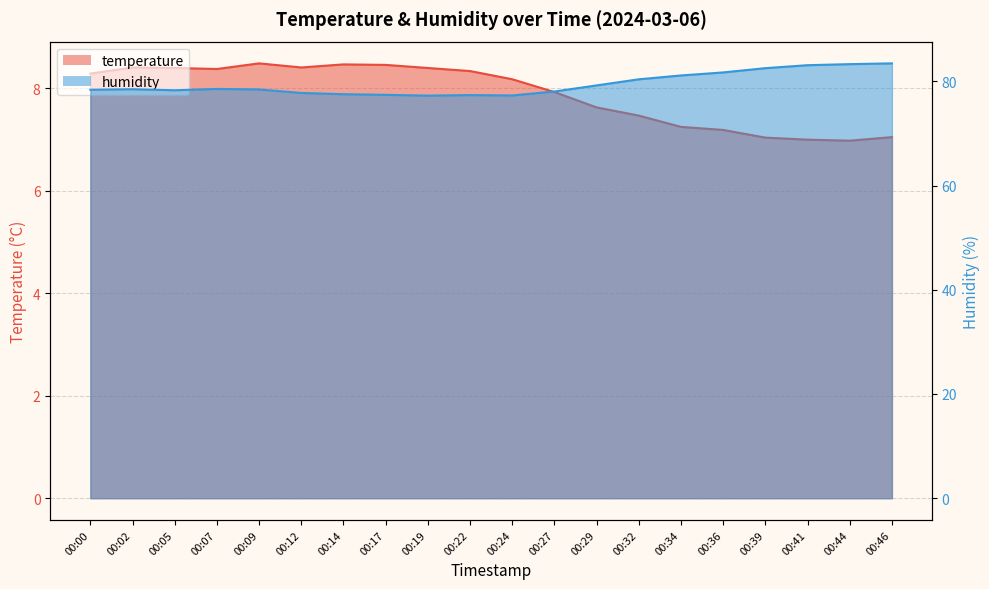

How many interior local peaks does the temperature series have?

3